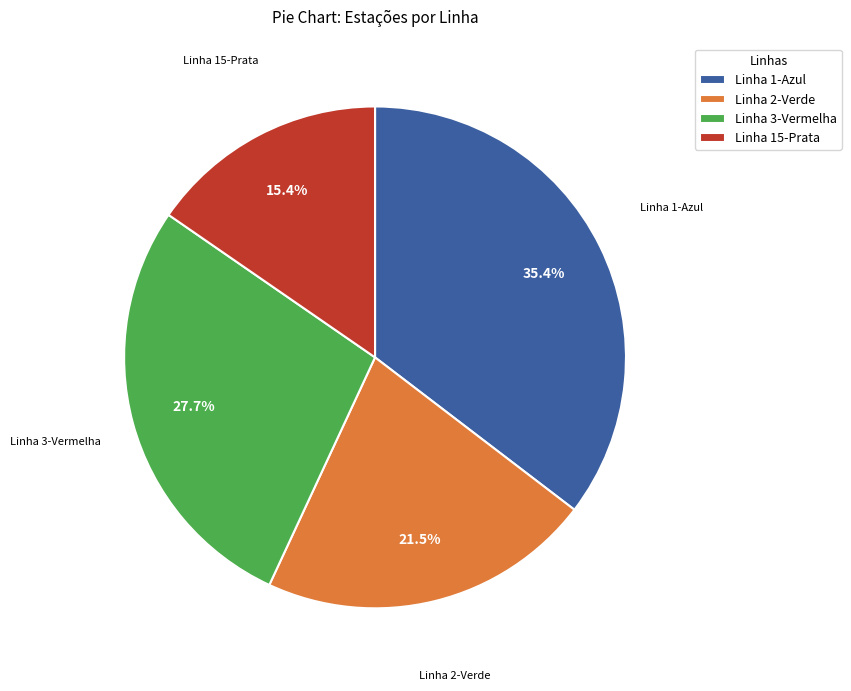

Rank the categories by value from lowest to highest.

Linha 15-Prata, Linha 2-Verde, Linha 3-Vermelha, Linha 1-Azul